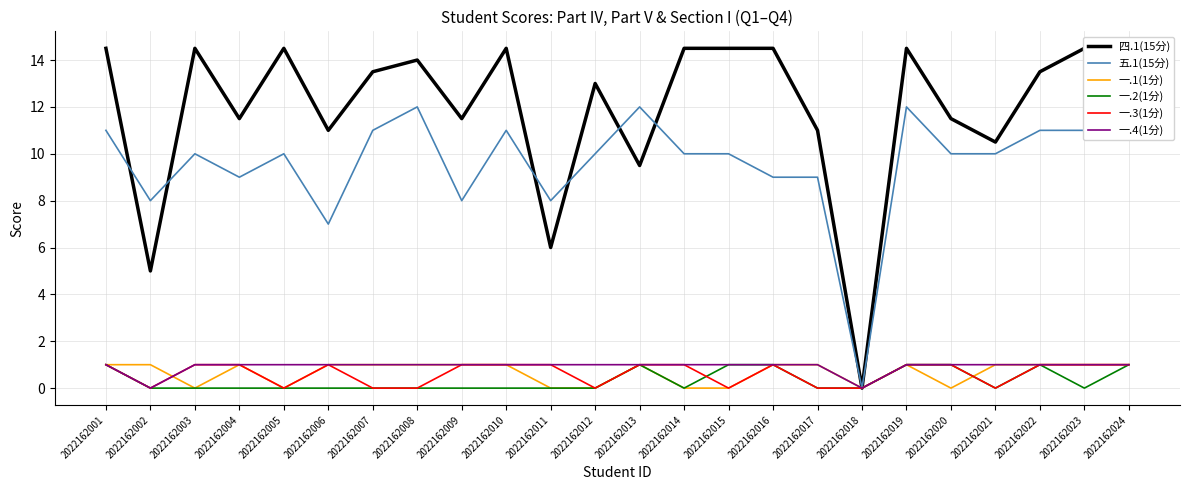

What is the average value of the 一.4(1分) series?

1